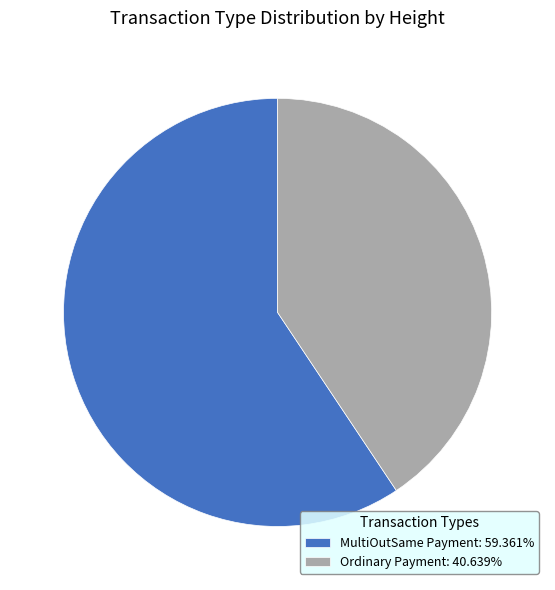

Combined, do MultiOutSame Payment: 59.361% and Ordinary Payment: 40.639% account for over 50%?

Yes